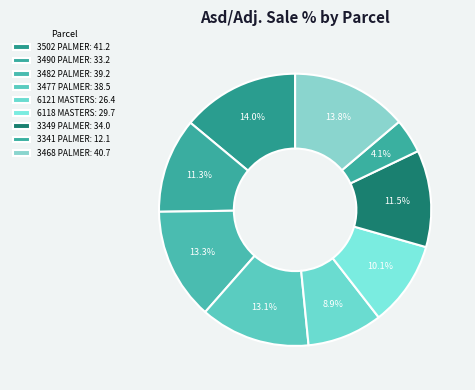

Count the number of slices in the pie.

9